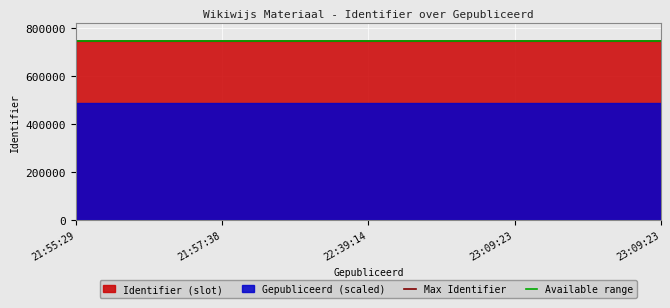

What is the approximate value of Available range at 23:09:23?

748834.8